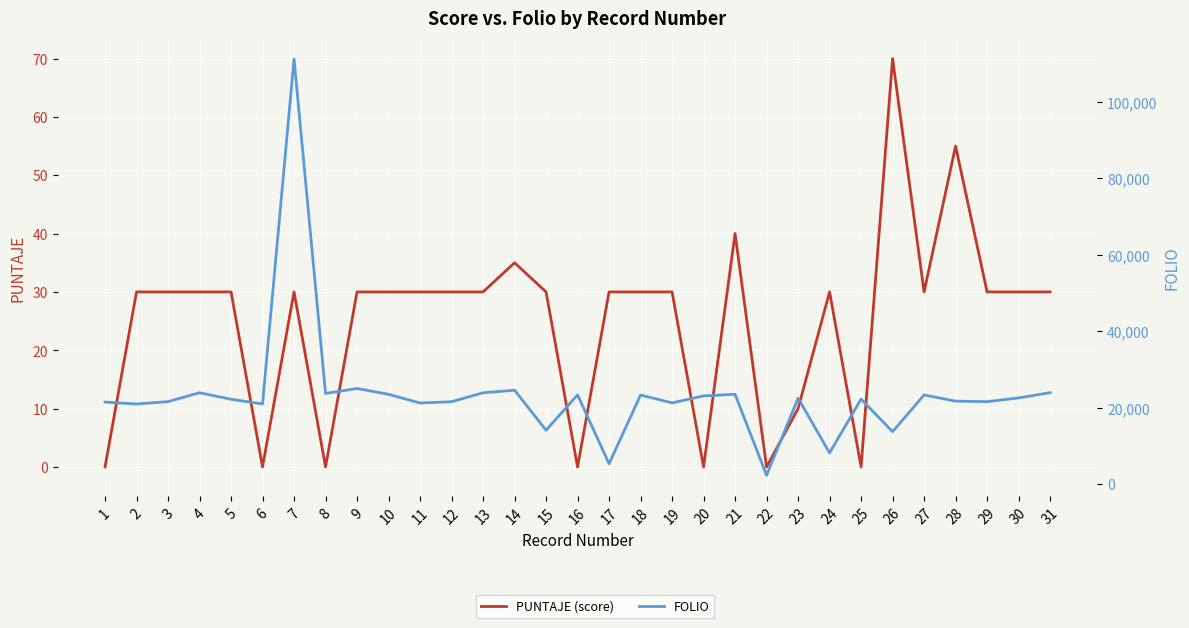

Is the value of PUNTAJE (score) at 28 greater than the value of FOLIO at 11?

No